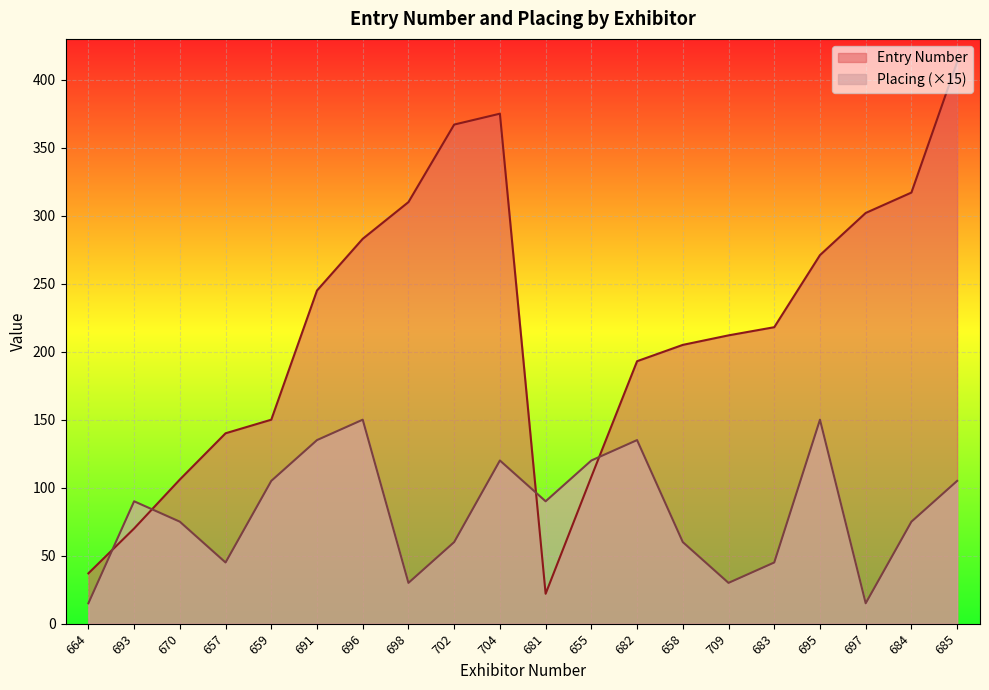

Which has a higher value, 696 or 658?

696